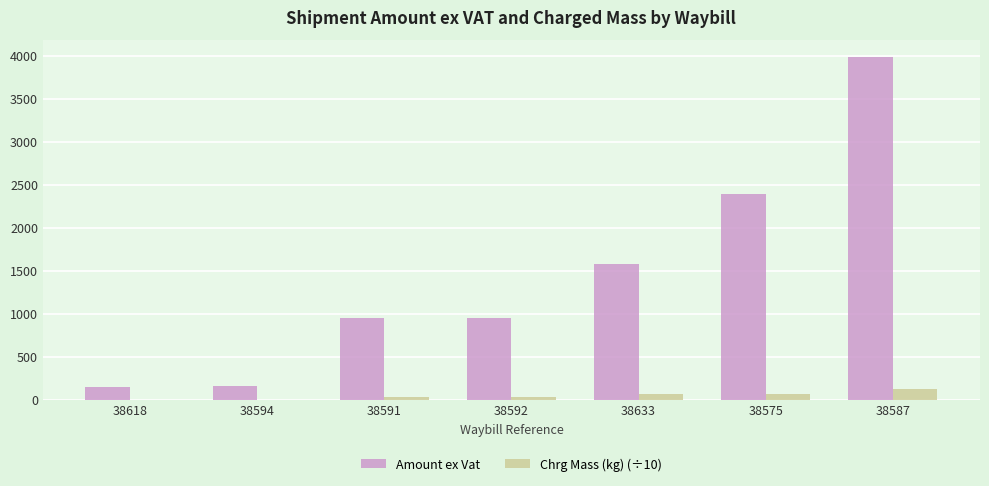

True or false: Amount ex Vat has a value of 272.0 at 38591.

False